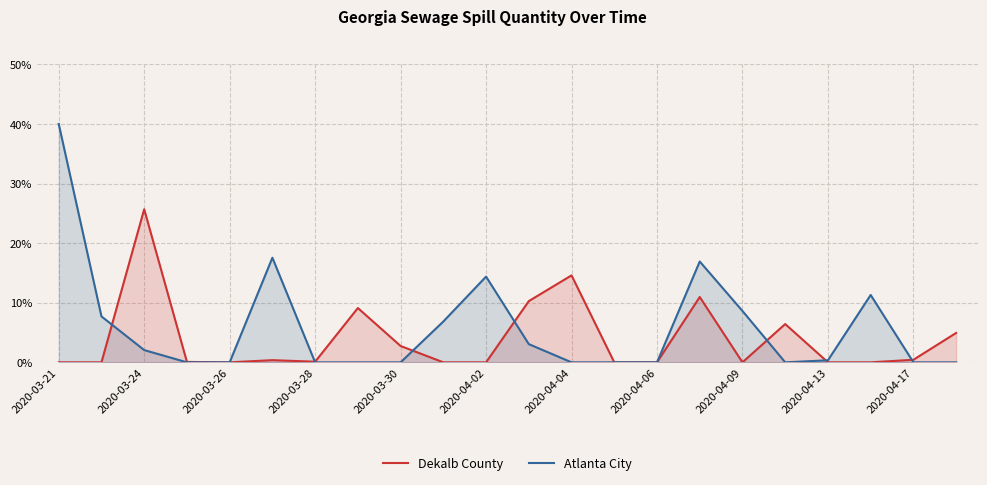

How many lines are shown in the chart?

2